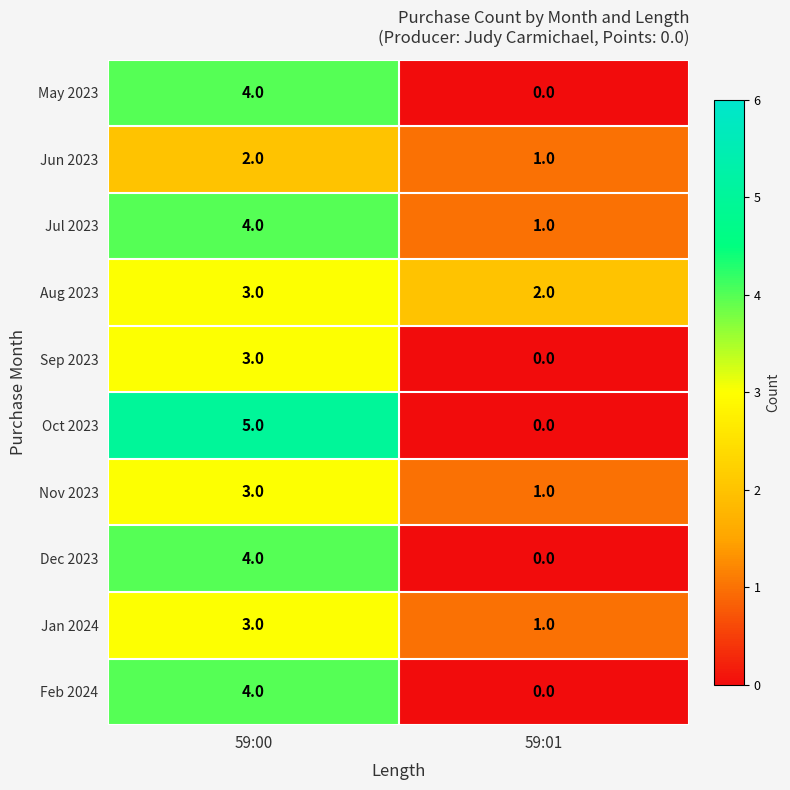

What is the total value across all series at 59:00?

35